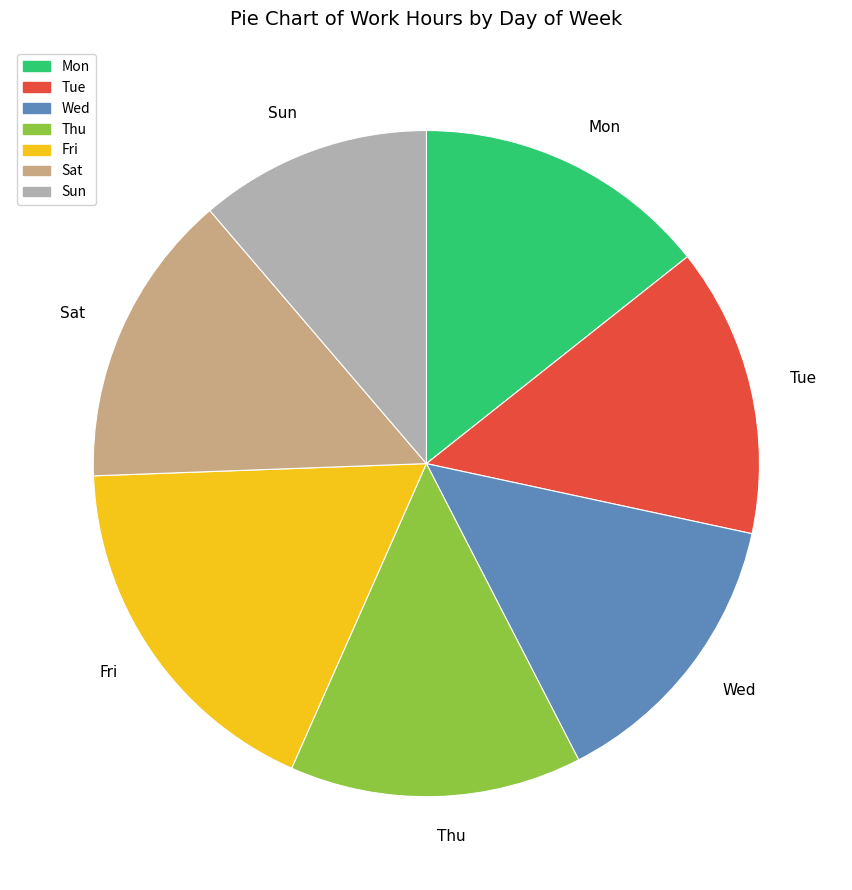

What is the smallest slice in the pie chart?

Sun